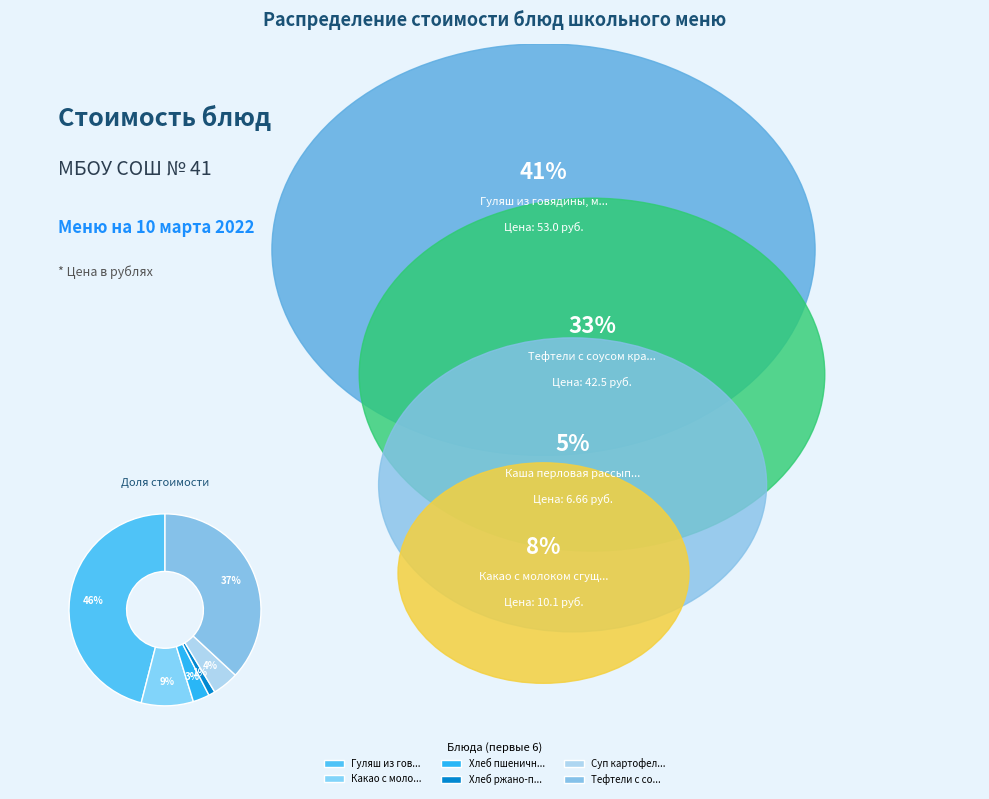

Does any single category account for the majority?

No